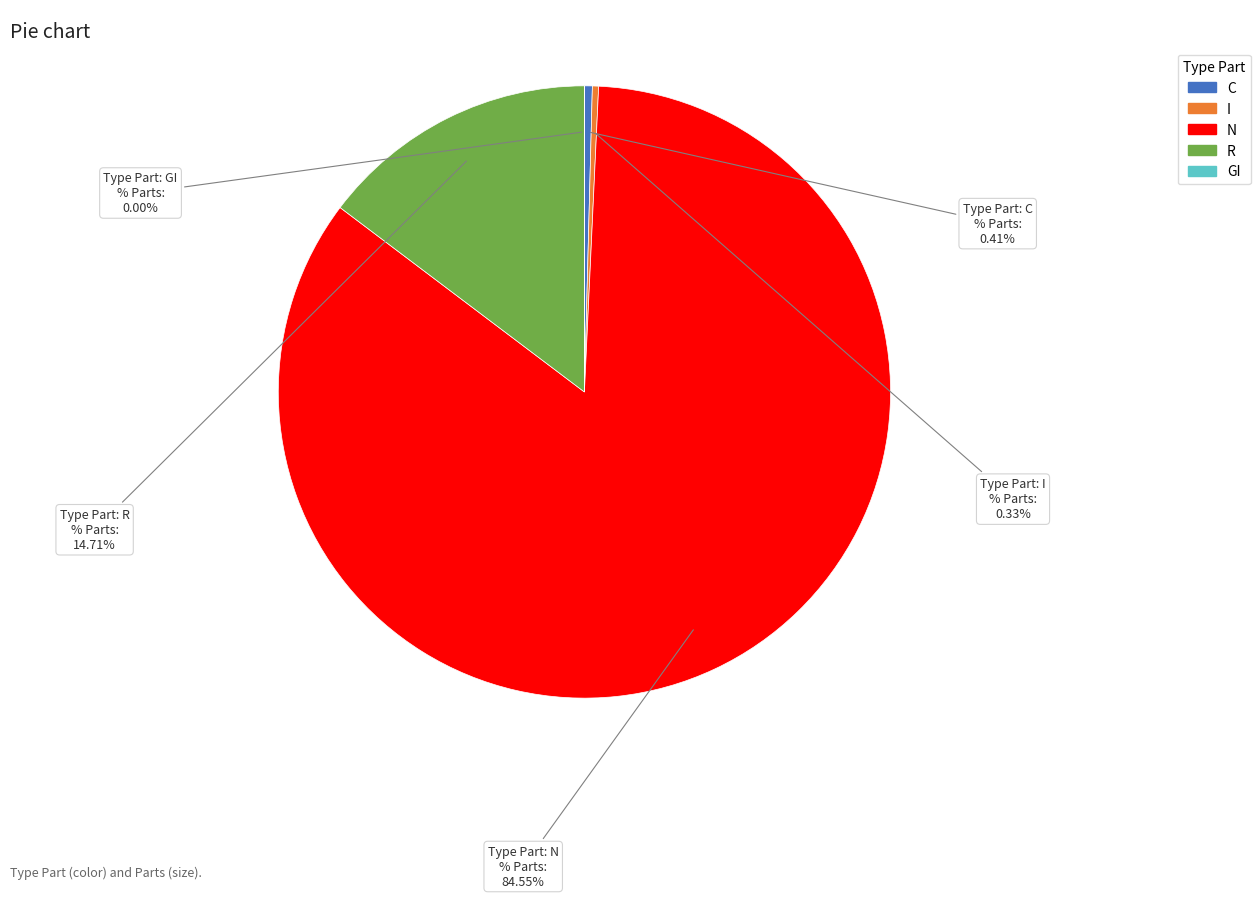

What is the majority slice?

N